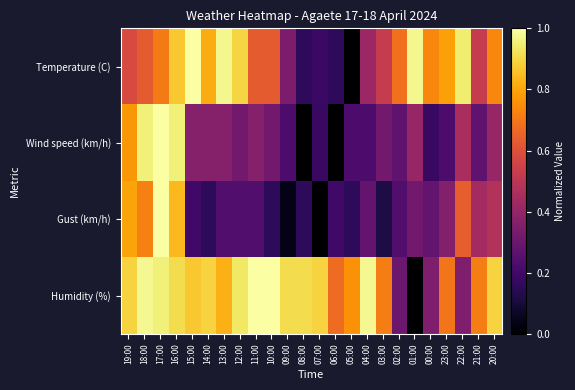

Reading left to right, list all the values displayed in this chart.

Temperature (C): 19:00=0.6	18:00=0.6	17:00=0.7	16:00=0.9	15:00=1.0	14:00=0.8	13:00=1.0	12:00=0.9	11:00=0.6	10:00=0.6	09:00=0.3	08:00=0.2	07:00=0.2	06:00=0.2	05:00=0.0	04:00=0.4	03:00=0.5	02:00=0.7	01:00=1.0	00:00=0.7	23:00=0.8	22:00=0.9	21:00=0.5	20:00=0.7
Wind speed (km/h): 19:00=0.8	18:00=1.0	17:00=1.0	16:00=1.0	15:00=0.4	14:00=0.4	13:00=0.4	12:00=0.3	11:00=0.4	10:00=0.3	09:00=0.2	08:00=0.0	07:00=0.2	06:00=0.0	05:00=0.2	04:00=0.2	03:00=0.3	02:00=0.3	01:00=0.4	00:00=0.2	23:00=0.2	22:00=0.5	21:00=0.3	20:00=0.4
Gust (km/h): 19:00=0.8	18:00=0.7	17:00=1.0	16:00=0.8	15:00=0.2	14:00=0.2	13:00=0.2	12:00=0.2	11:00=0.2	10:00=0.2	09:00=0.0	08:00=0.2	07:00=0.0	06:00=0.2	05:00=0.2	04:00=0.3	03:00=0.1	02:00=0.2	01:00=0.3	00:00=0.3	23:00=0.4	22:00=0.6	21:00=0.4	20:00=0.5
Humidity (%): 19:00=0.9	18:00=1.0	17:00=1.0	16:00=0.9	15:00=0.9	14:00=0.9	13:00=0.8	12:00=0.9	11:00=1.0	10:00=1.0	09:00=0.9	08:00=0.9	07:00=0.9	06:00=0.7	05:00=0.8	04:00=1.0	03:00=0.7	02:00=0.3	01:00=0.0	00:00=0.3	23:00=0.7	22:00=0.3	21:00=0.7	20:00=0.9